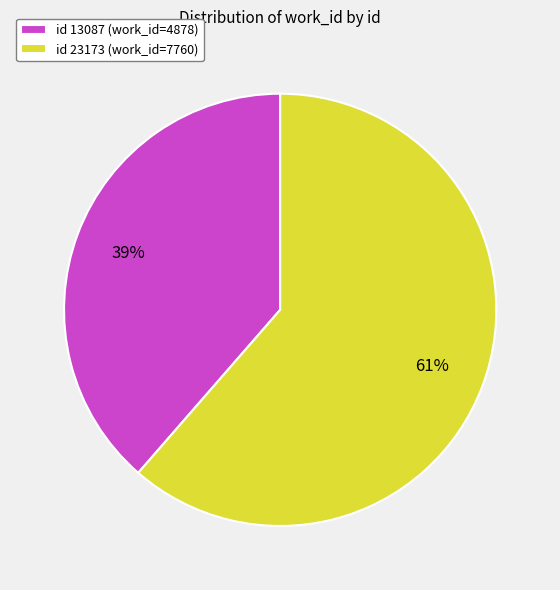

Combined, do id 13087 (work_id=4878) and id 23173 (work_id=7760) account for over 50%?

Yes